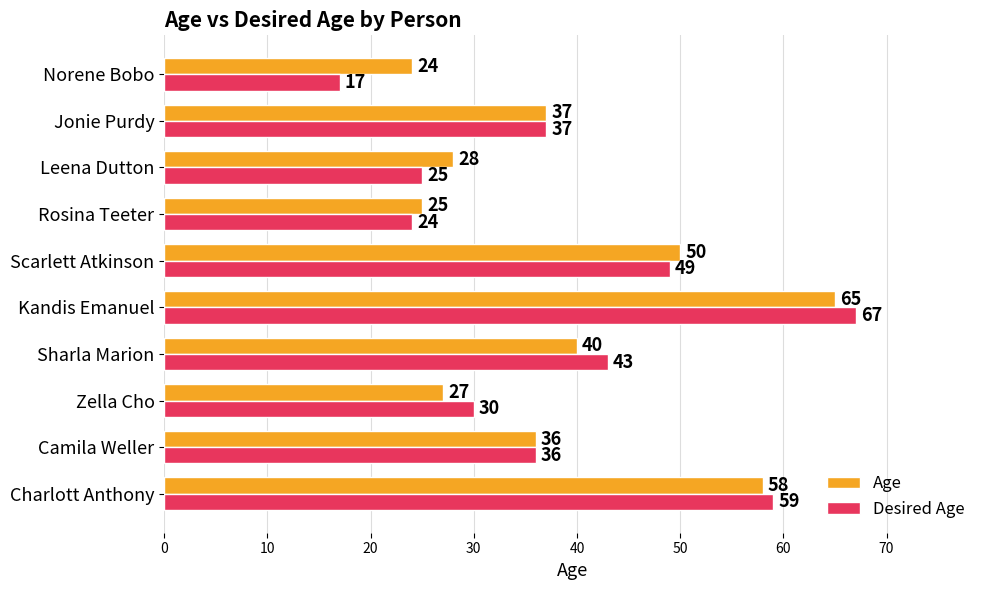

What is the spread (max minus min) of values at Zella Cho?

3